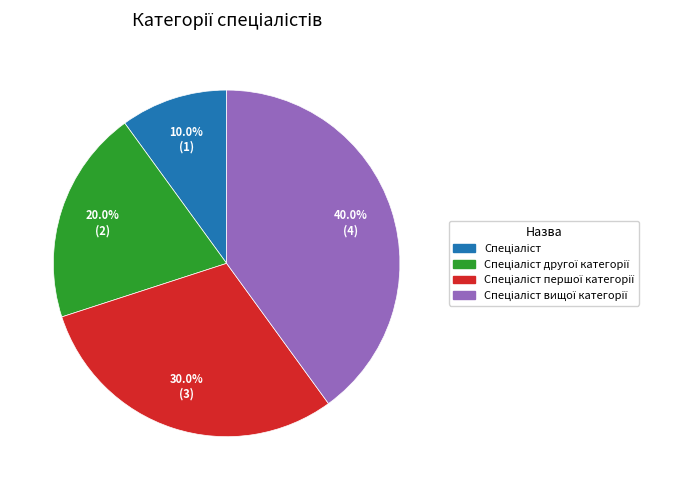

Is there any slice that represents more than half of the pie?

No